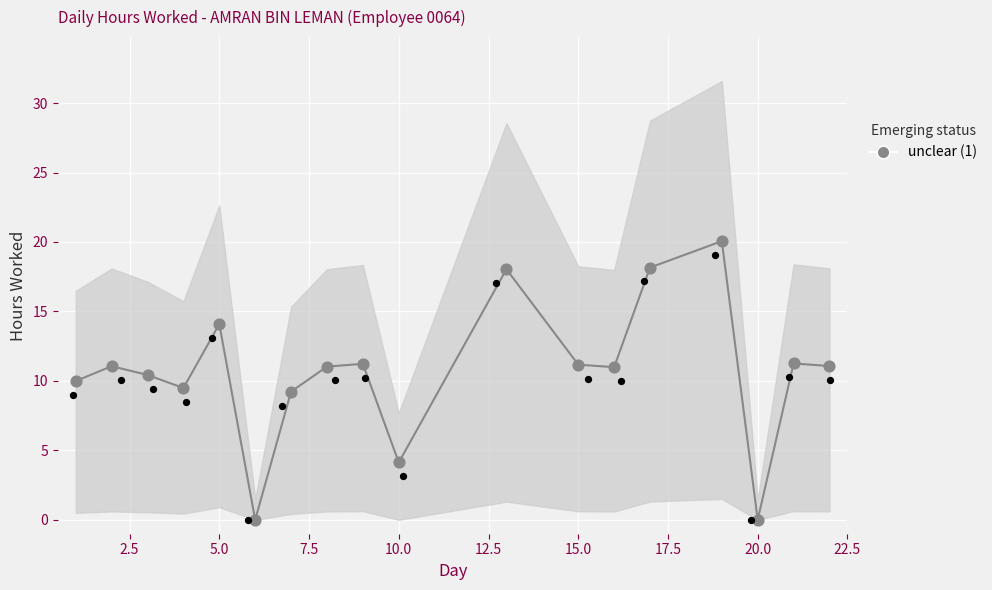

Which series contains the lowest Y value?

fitted line